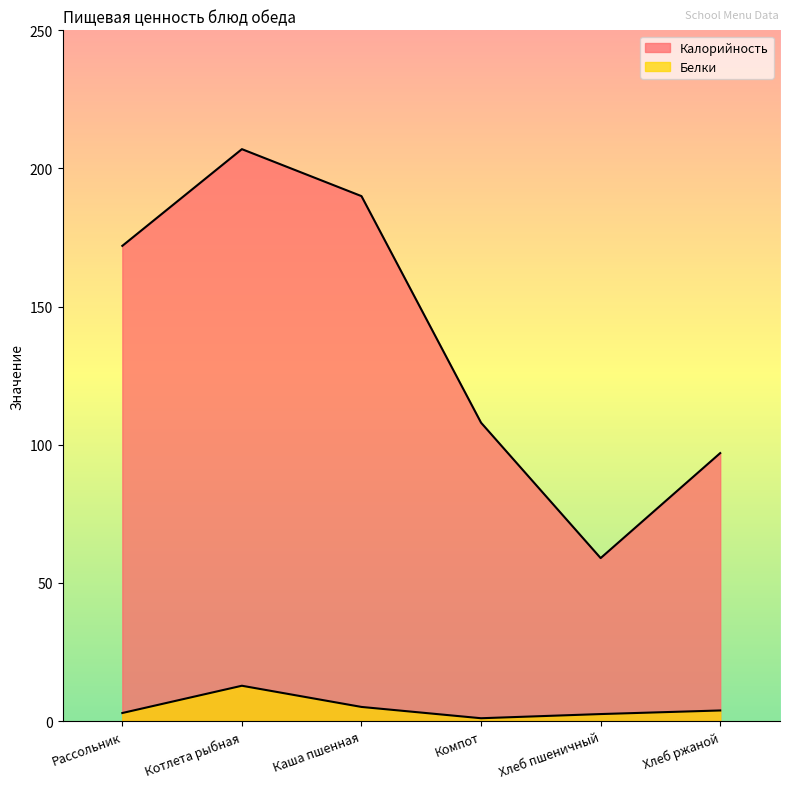

What is the average value of the Белки series?

4.7